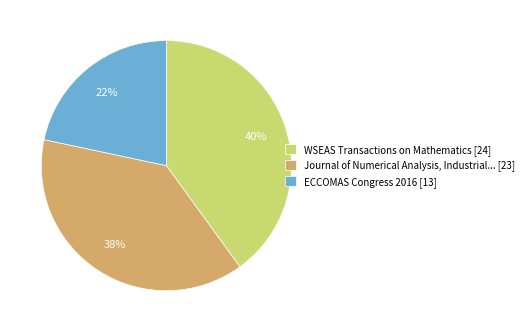

Is ECCOMAS Congress 2016 [13] the majority of the pie?

No